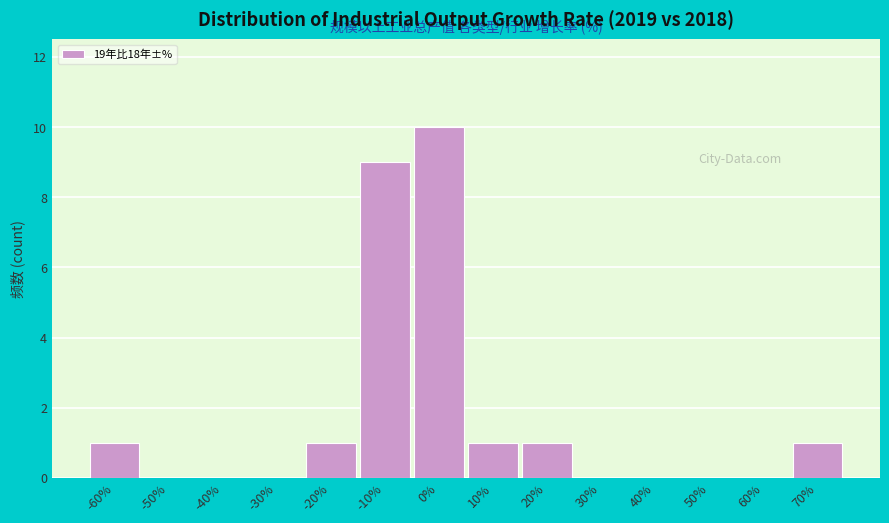

Reading left to right, transcribe all the data shown in this chart.

-60%=1	-50%=0	-40%=0	-30%=0	-20%=1	-10%=9	0%=10	10%=1	20%=1	30%=0	40%=0	50%=0	60%=0	70%=1